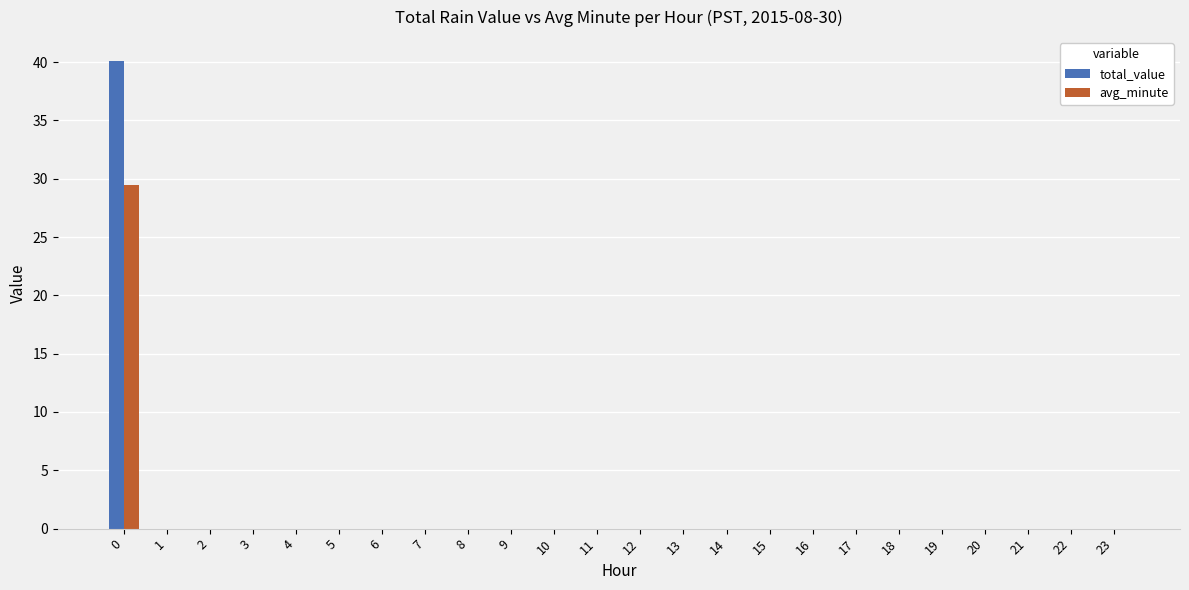

Reading left to right, what are all the values shown in this chart?

total_value: 40.1	0.0	0.0	0.0	0.0	0.0	0.0	0.0	0.0	0.0	0.0	0.0	0.0	0.0	0.0	0.0	0.0	0.0	0.0	0.0	0.0	0.0	0.0	0.0
avg_minute: 29.5	0.0	0.0	0.0	0.0	0.0	0.0	0.0	0.0	0.0	0.0	0.0	0.0	0.0	0.0	0.0	0.0	0.0	0.0	0.0	0.0	0.0	0.0	0.0